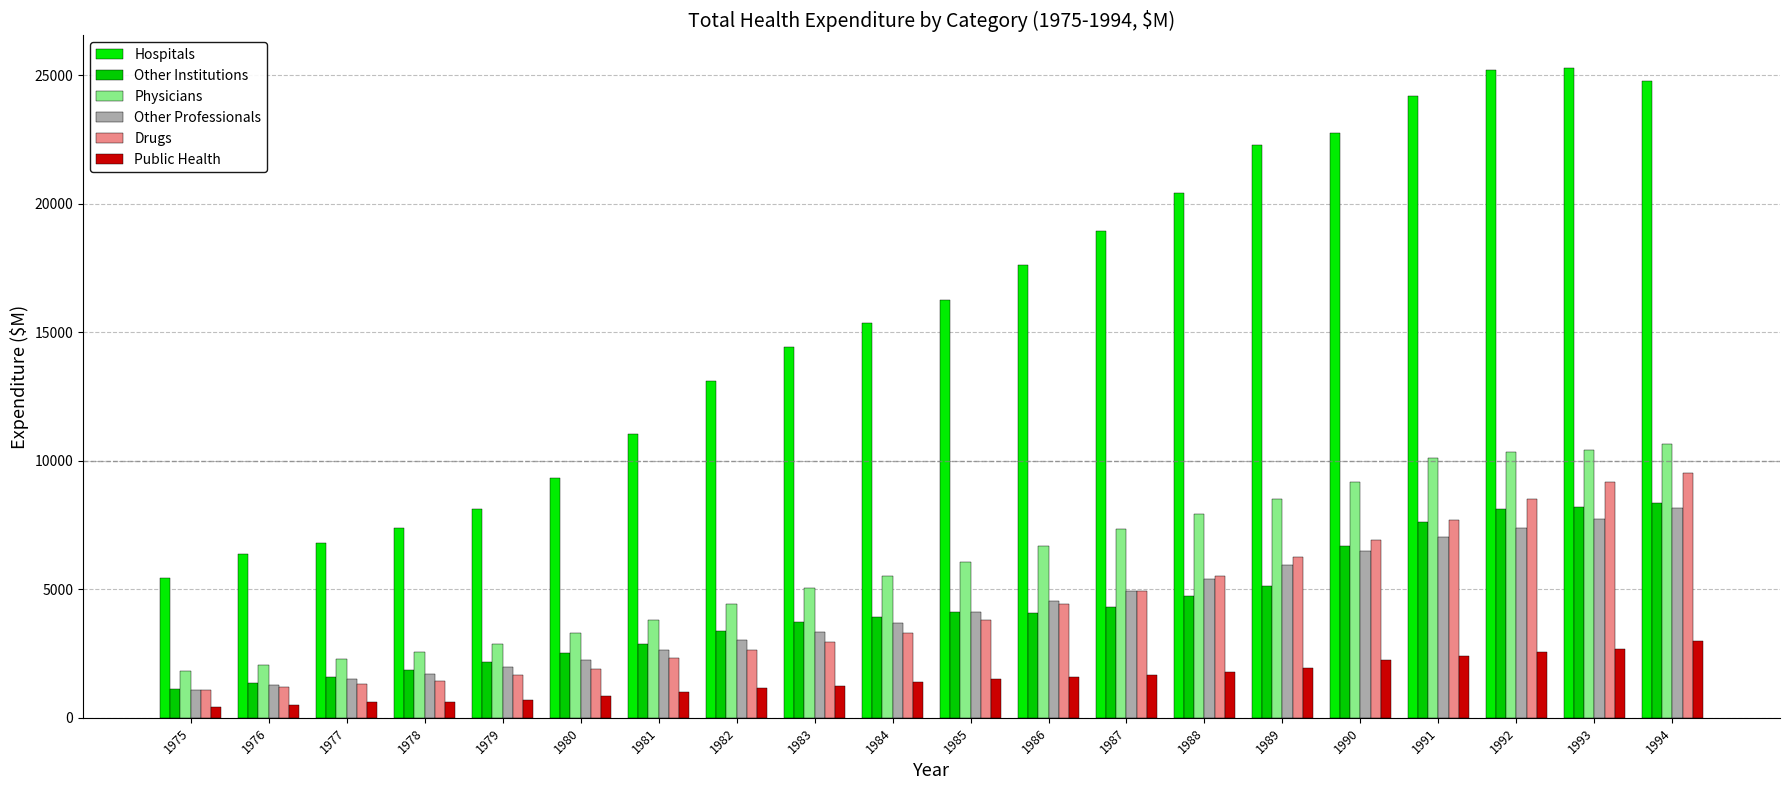

Are the bars horizontal?

No